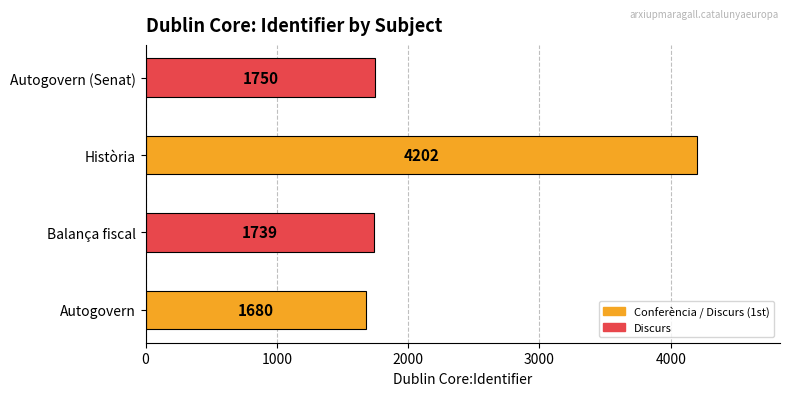

Does the chart contain any negative values?

No